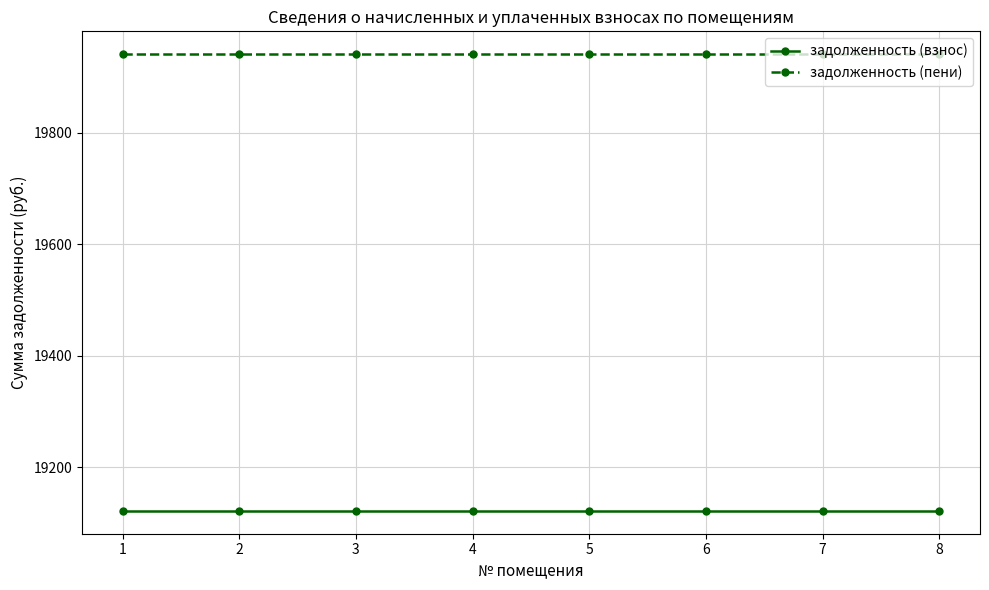

True or false: задолженность (пени) and задолженность (взнос) cross at least once.

False